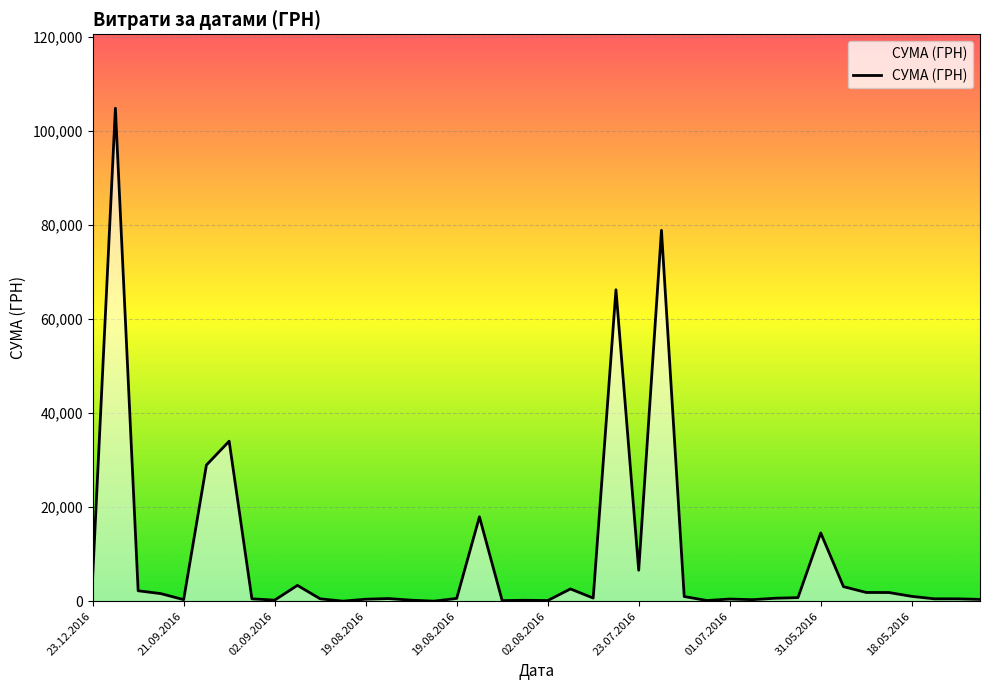

What is the greatest value displayed?

104899.0